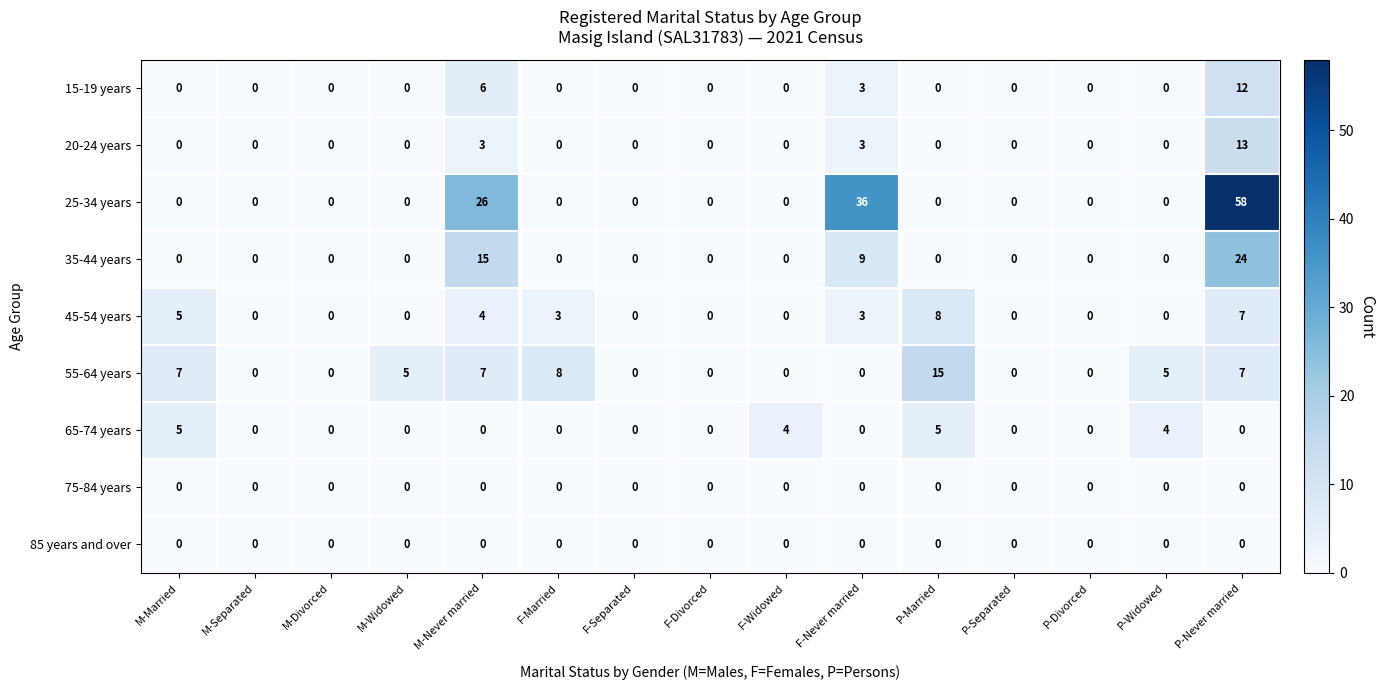

What is the sum of all 20-24 years values?

19